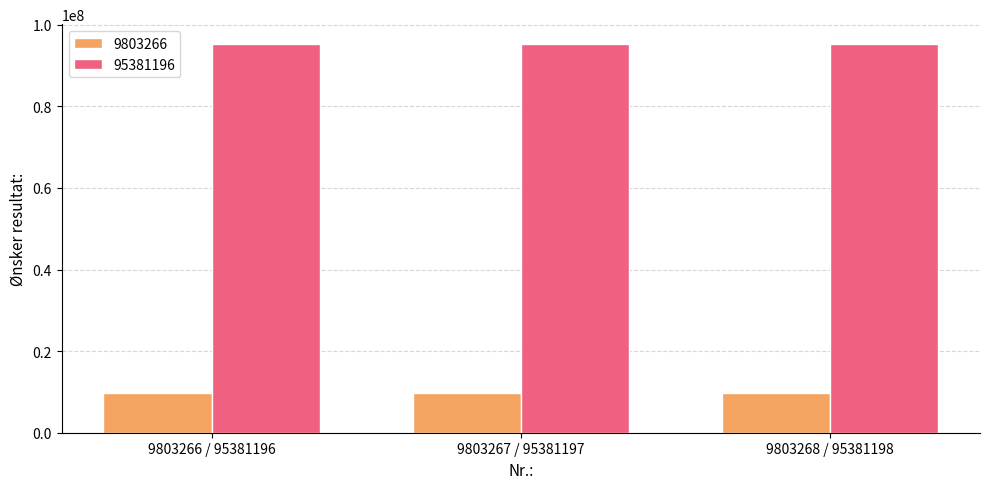

True or false: 9803266 has a value of 4420751 at 9803267 / 95381197.

False